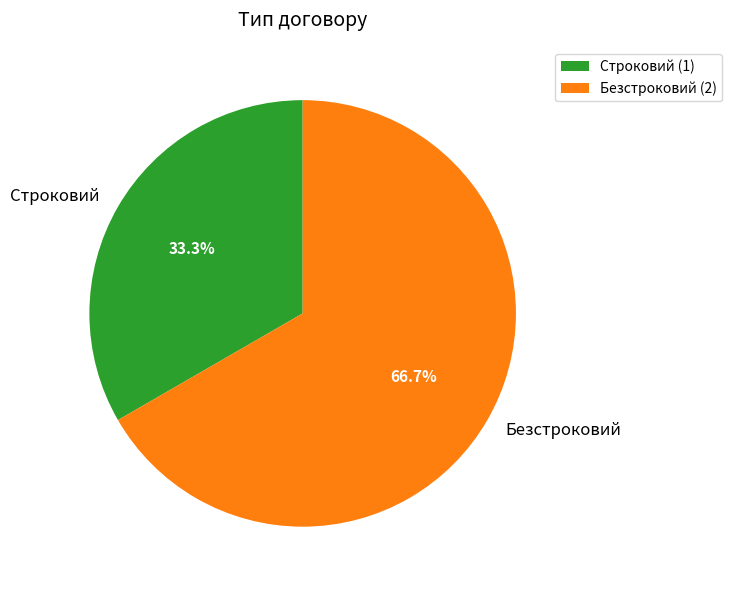

What is the largest slice in the pie chart?

Безстроковий